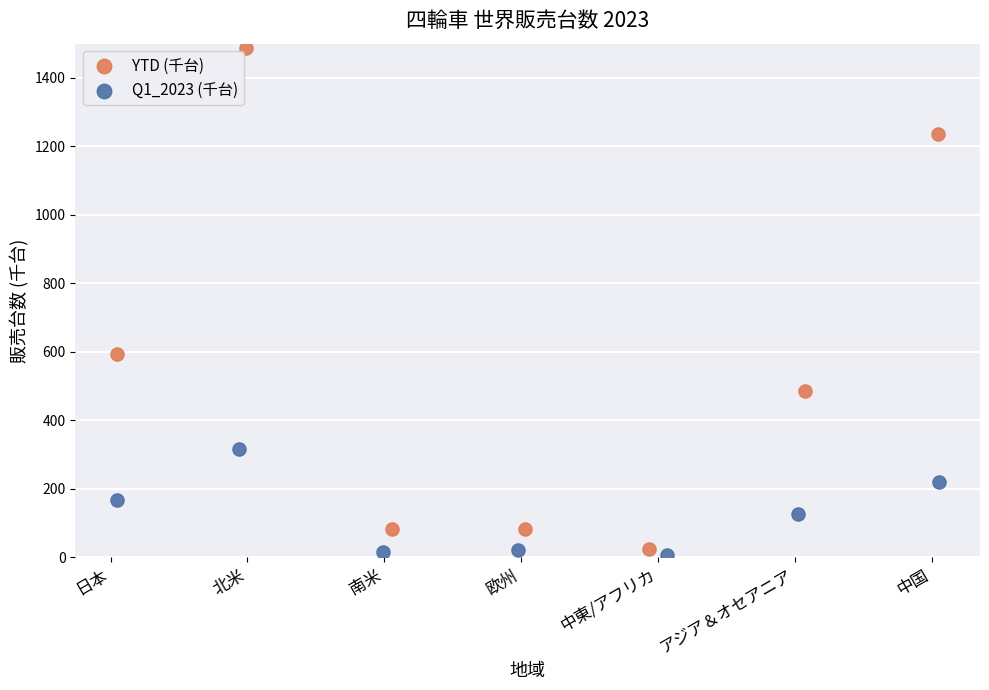

Which series reaches the maximum Y coordinate?

YTD (千台)